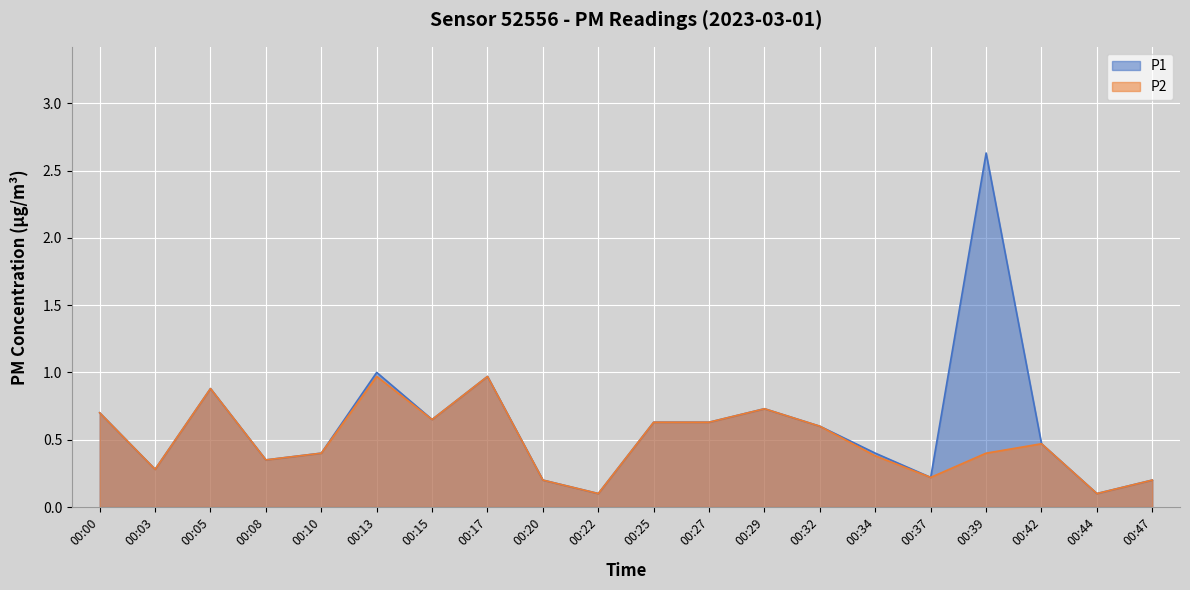

What is the approximate value of P2 at 00:00?

0.7